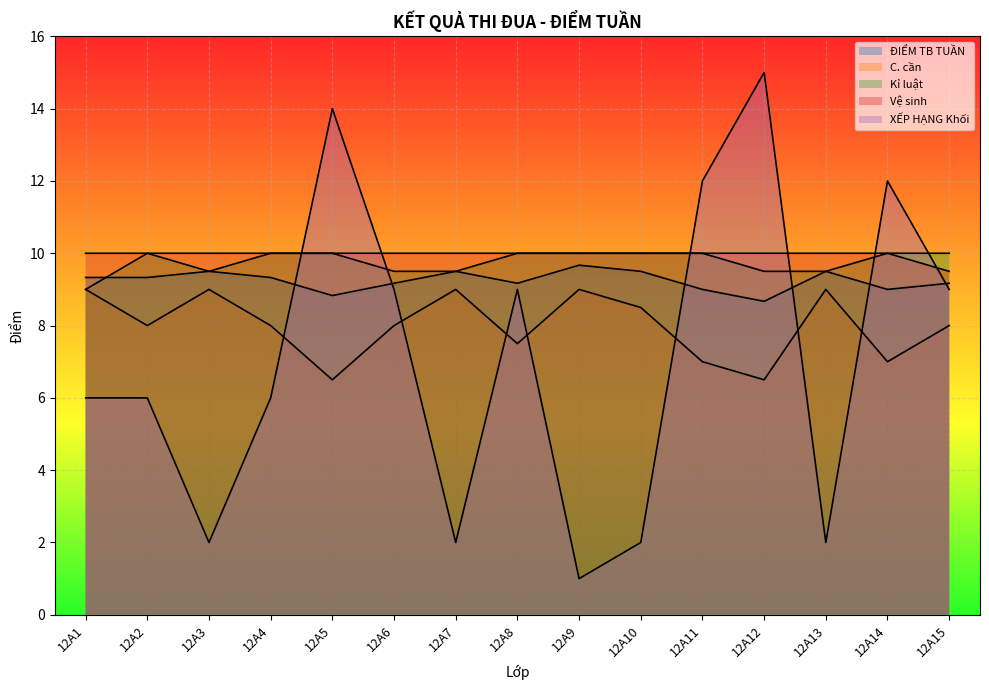

The Vệ sinh series shows 10.0 at 12A4. True or false?

True